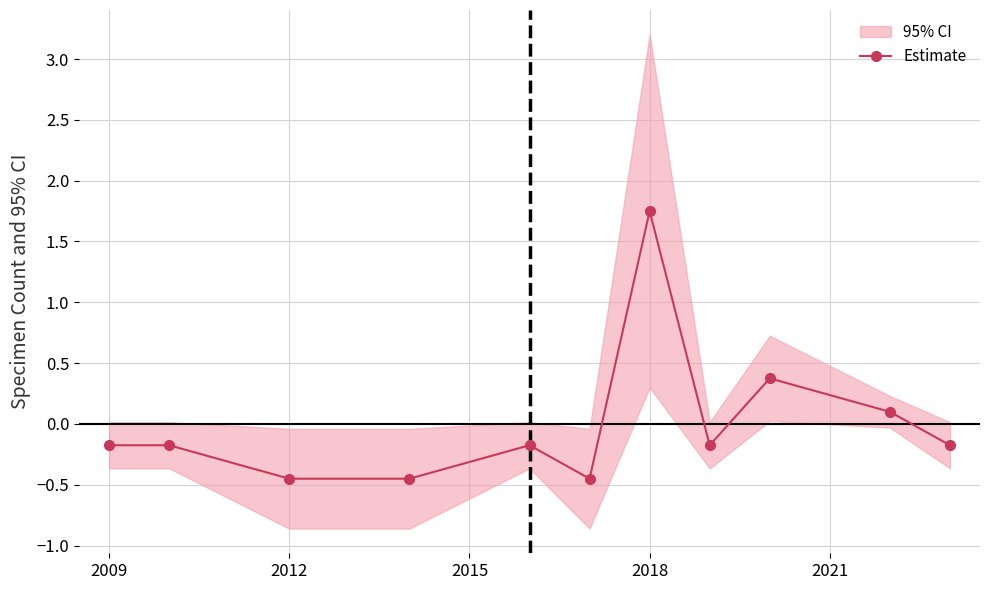

The Estimate series shows 2.4 at 2018. True or false?

False